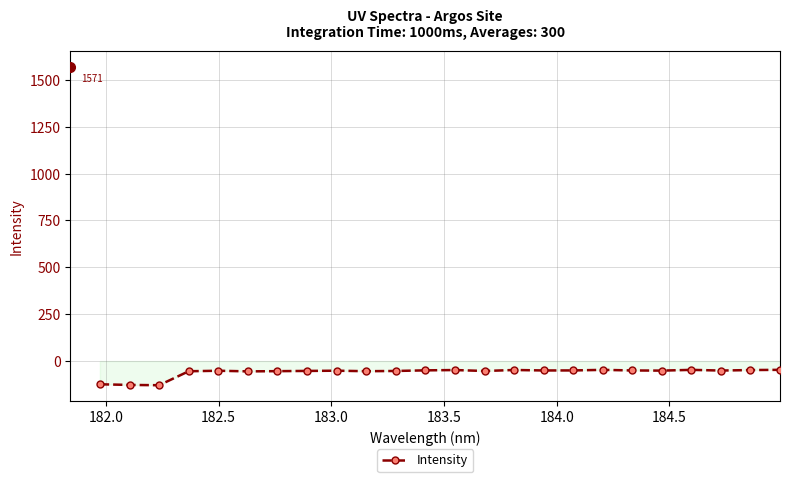

What is the value of the 19th point from the left?

-50.2